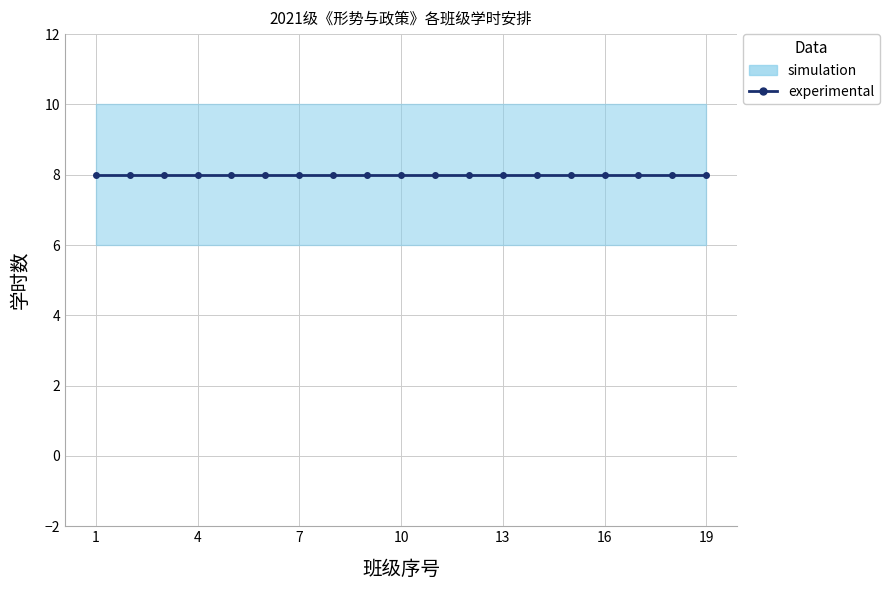

True or false: 实验学时 has more than 0 points higher than both neighbors.

False